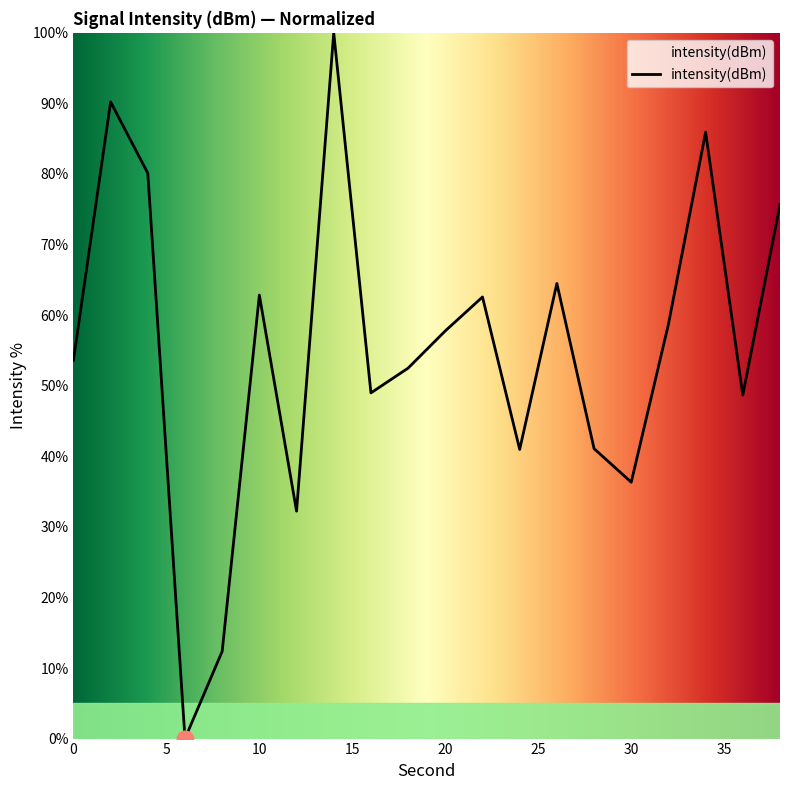

What is the difference between the maximum and minimum values?

100.0